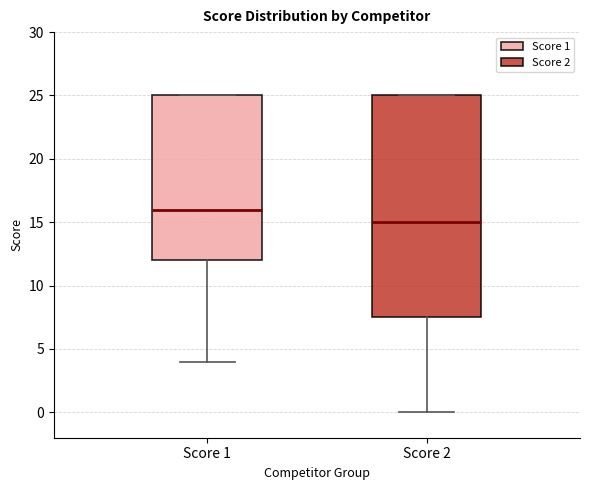

Reading left to right, read every box against the y-axis: the position of its median line, the range the box covers, and the ends of its whiskers. The values are not printed on the chart, so give them approximately, as read against the axis.

Score 1: median 16.0, box 12.0 to 25.0, whiskers 4.0 to 25.0
Score 2: median 15.0, box 7.5 to 25.0, whiskers 0.0 to 25.0